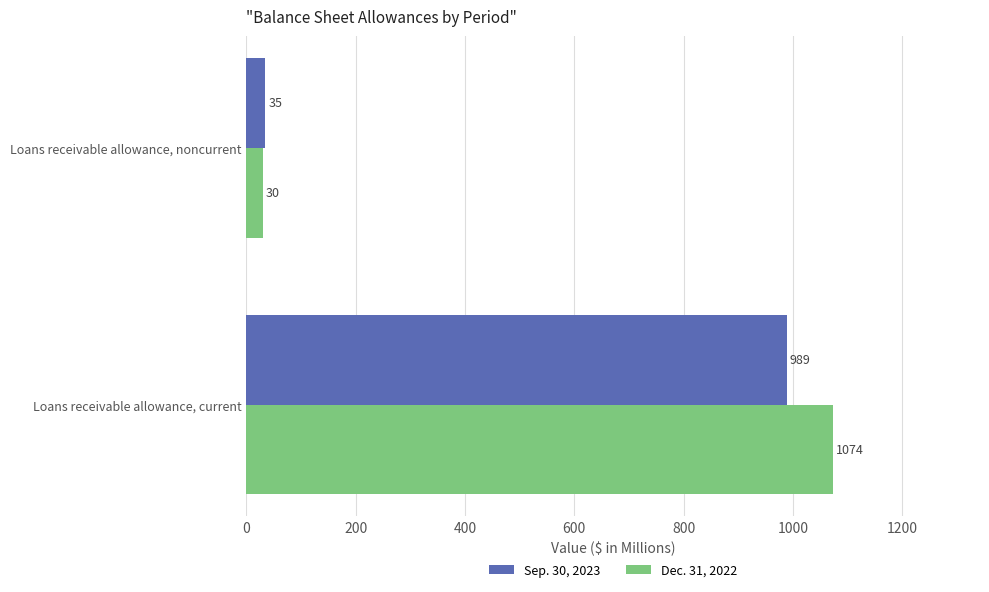

Between Loans receivable allowance, current and Loans receivable allowance, noncurrent, which series saw the biggest shift?

Dec. 31, 2022